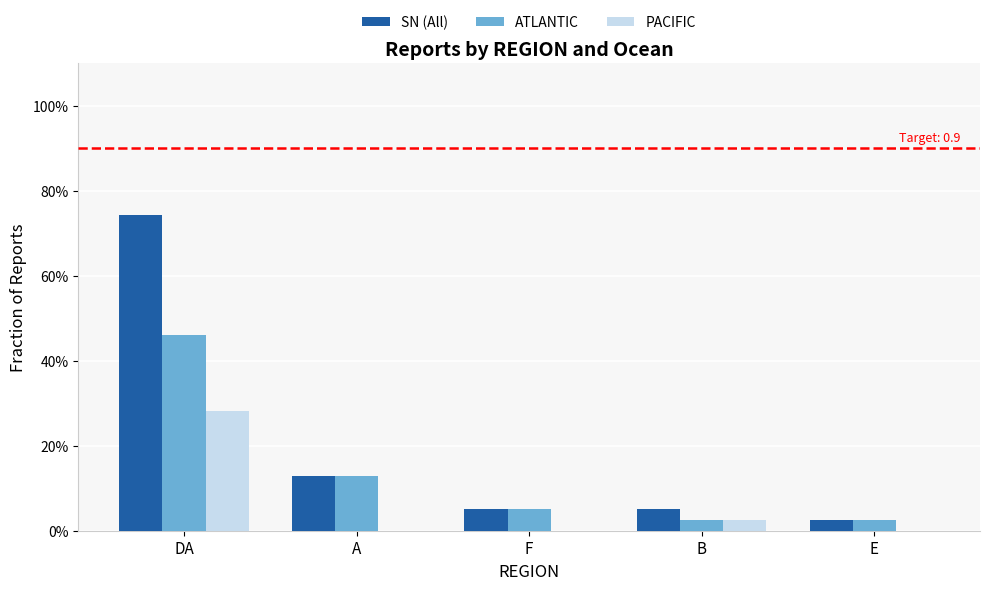

Reading right to left, what are all the values shown in this chart?

SN (All): 0.0	0.1	0.1	0.1	0.7
ATLANTIC: 0.0	0.0	0.1	0.1	0.5
PACIFIC: 0.0	0.0	0.0	0.0	0.3